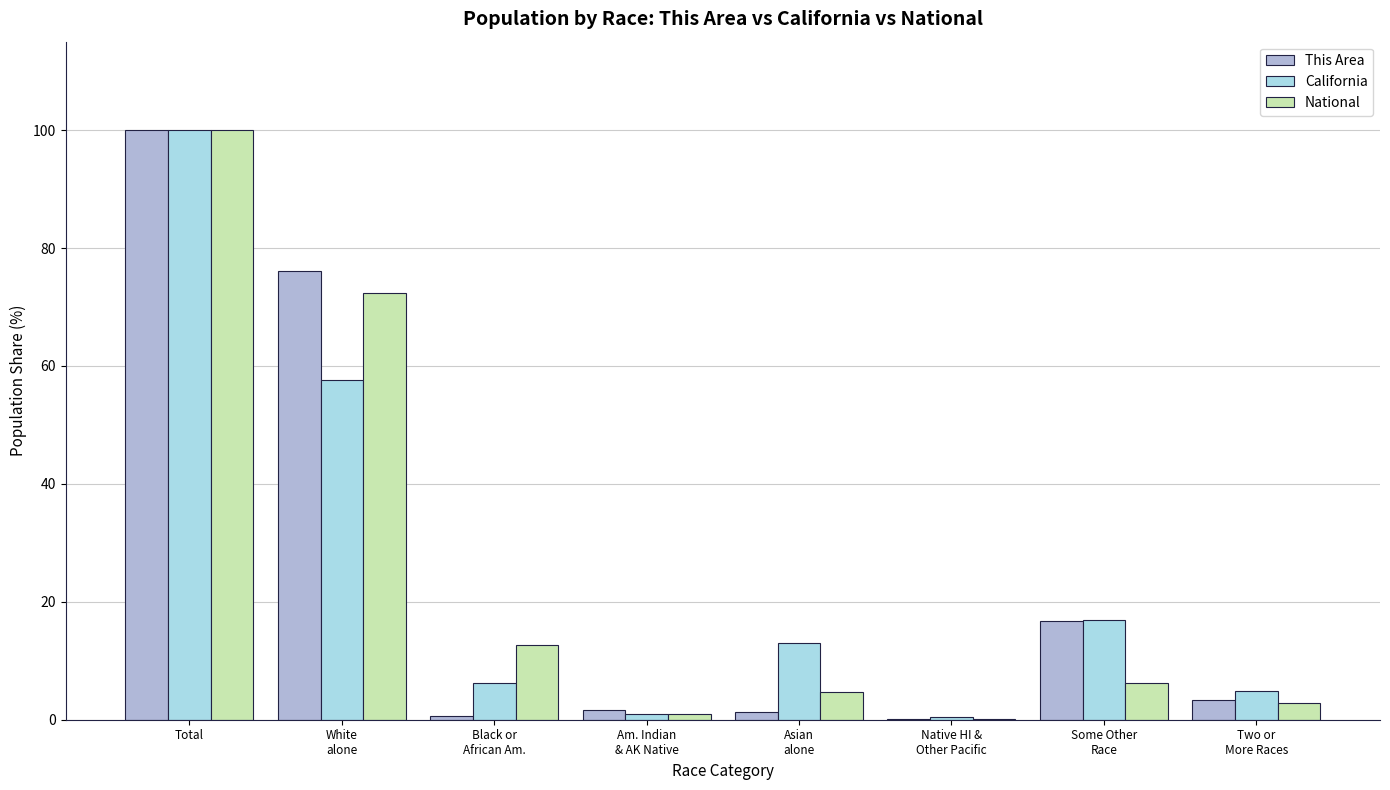

What is the highest value of the National series?

100.0